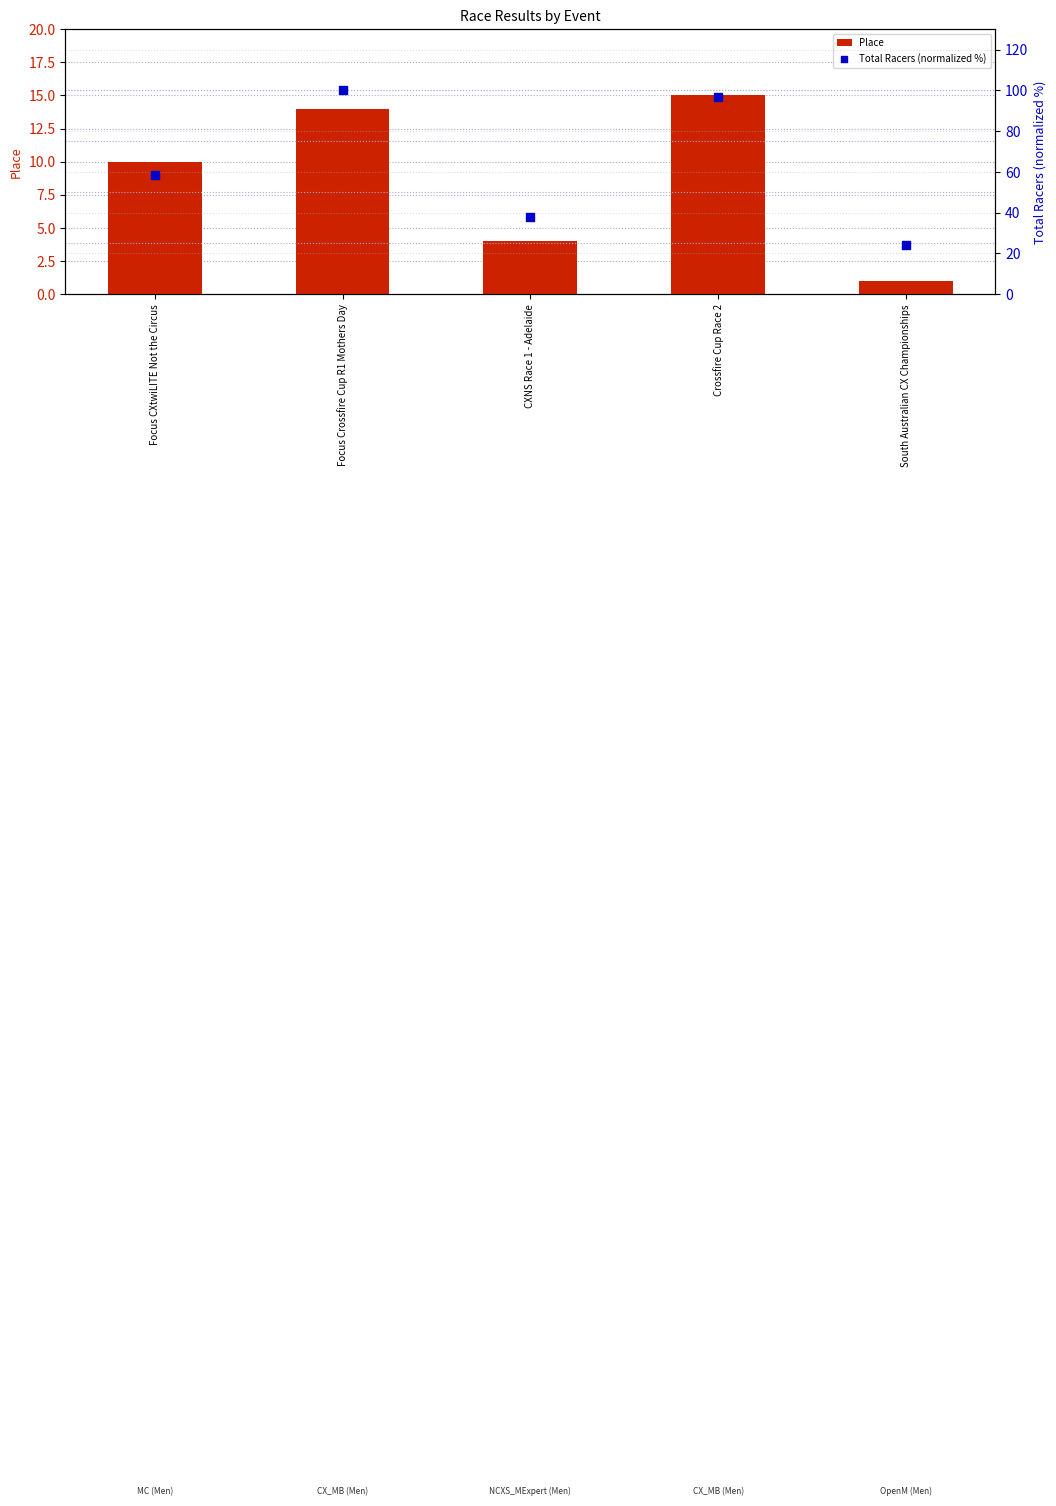

At how many categories does at least one series exceed 29?

4